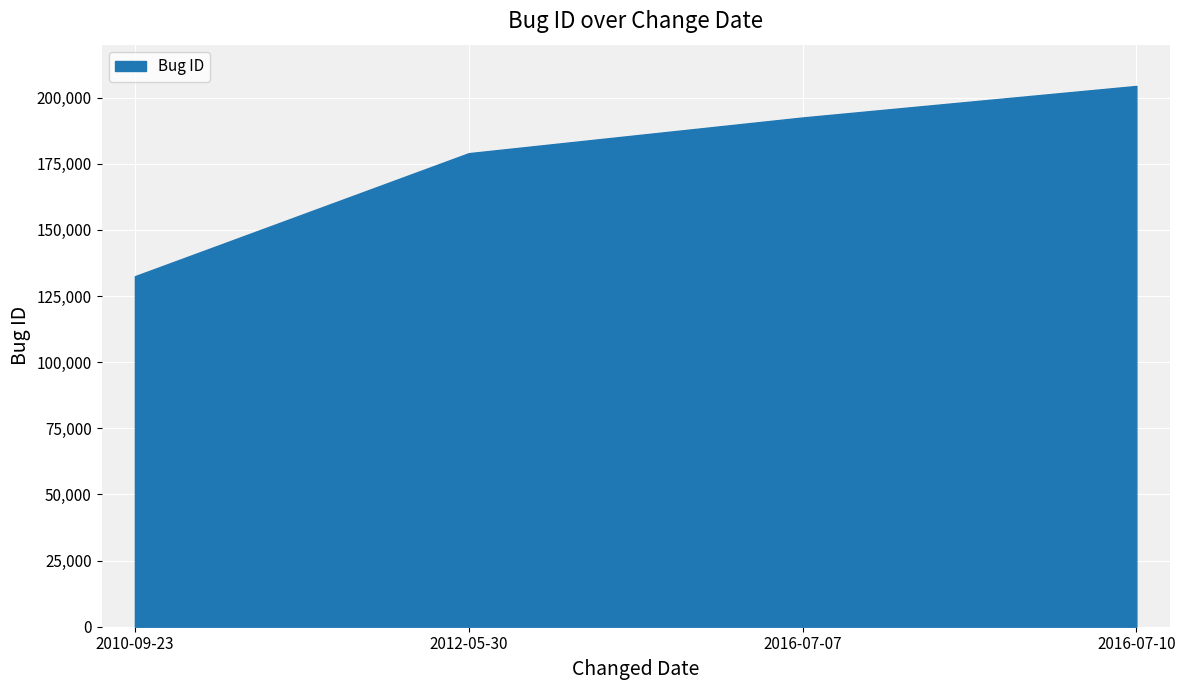

Which label corresponds to the largest value in the chart?

2016-07-10